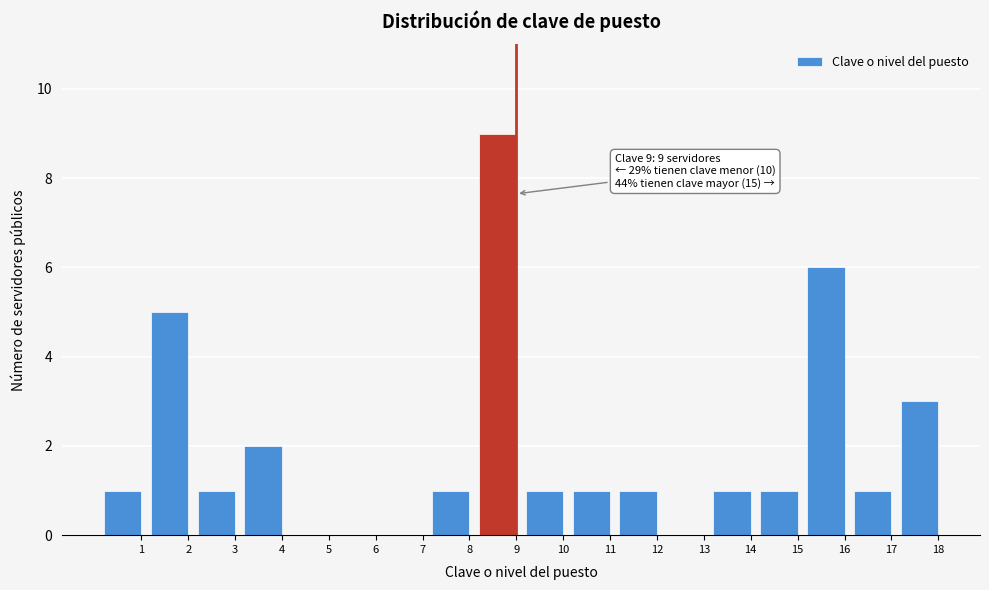

Reading left to right, transcribe all the data shown in this chart.

1=1	2=5	3=1	4=2	5=0	6=0	7=0	8=1	9=9	10=1	11=1	12=1	13=0	14=1	15=1	16=6	17=1	18=3